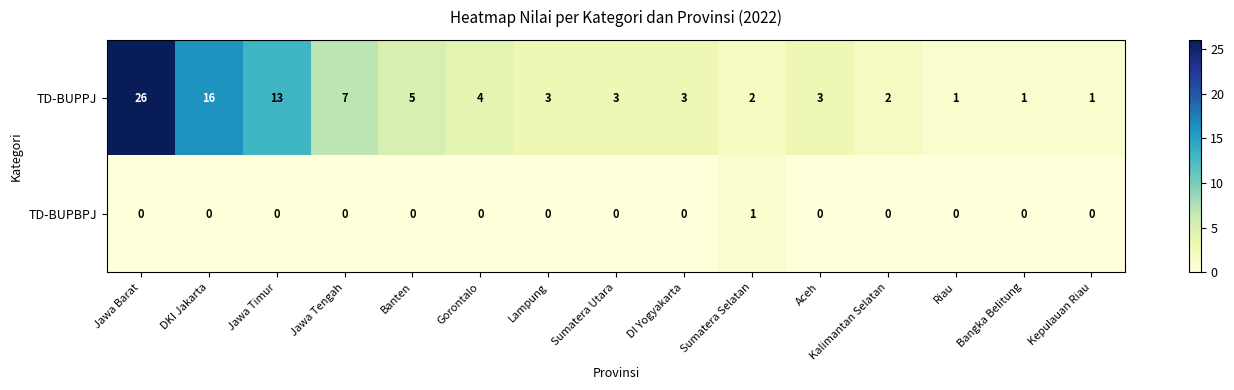

Count the TD-BUPBPJ values in the range 0 to 1.

15